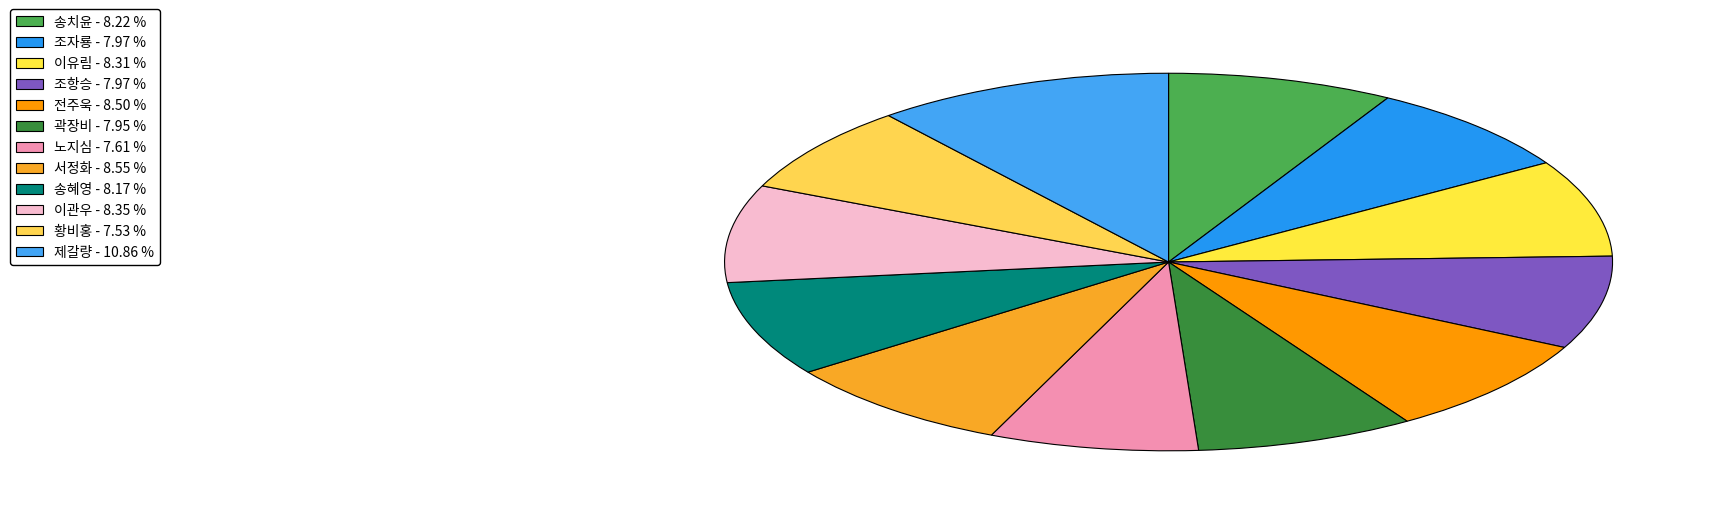

Is the sum of 제갈량 and 조자룡 greater than half?

No